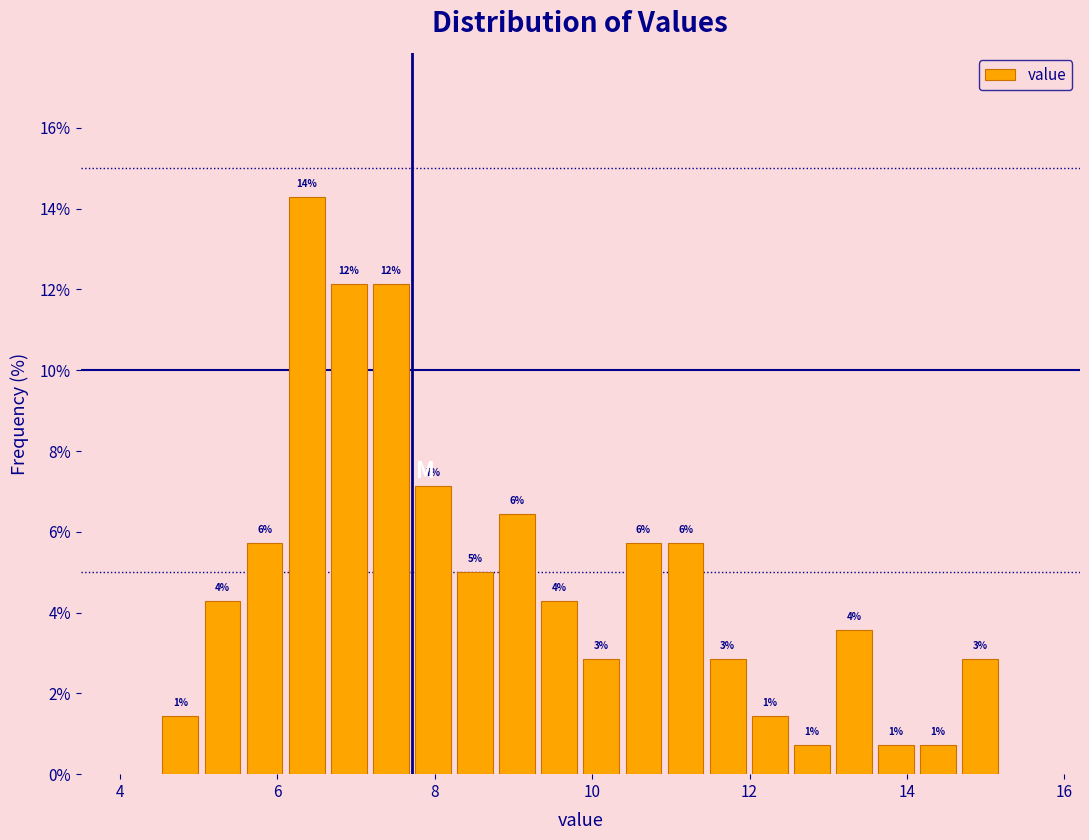

Around what value on the x-axis is the tallest bar? Give the approximate position of its centre, as read against the axis.

6.4